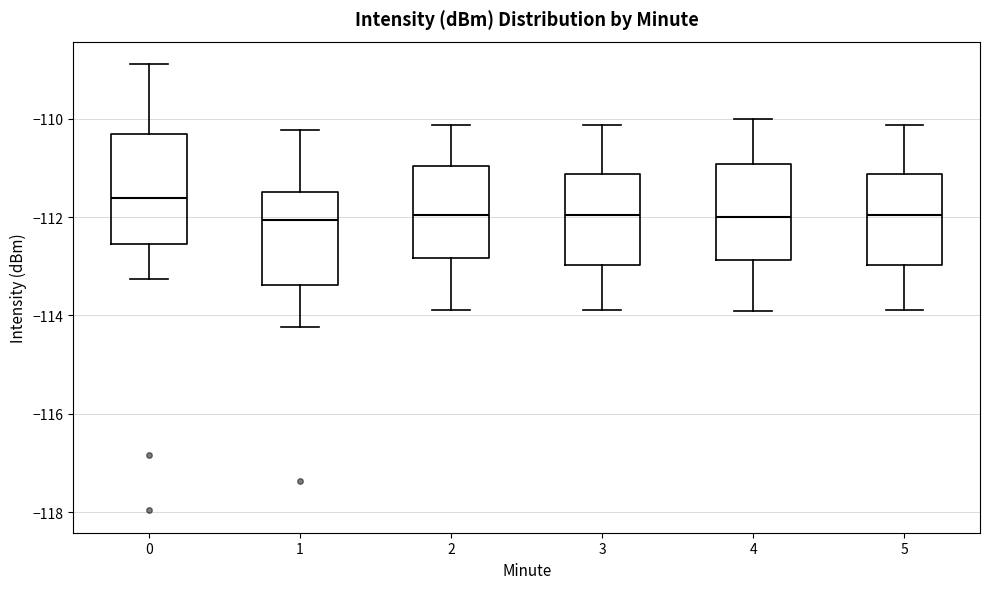

Where does the upper whisker of the box at x = 2 end on the y-axis? The values are not printed on the chart, so give them approximately, as read against the axis.

-110.2